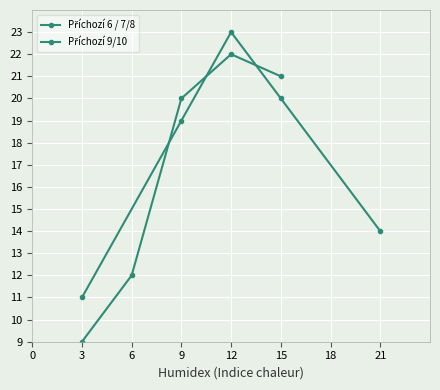

Reading left to right, what are all the values shown in this chart?

Příchozí 6 / 7/8: 9	12	20	22	21
Příchozí 9/10: 11	19	23	20	14